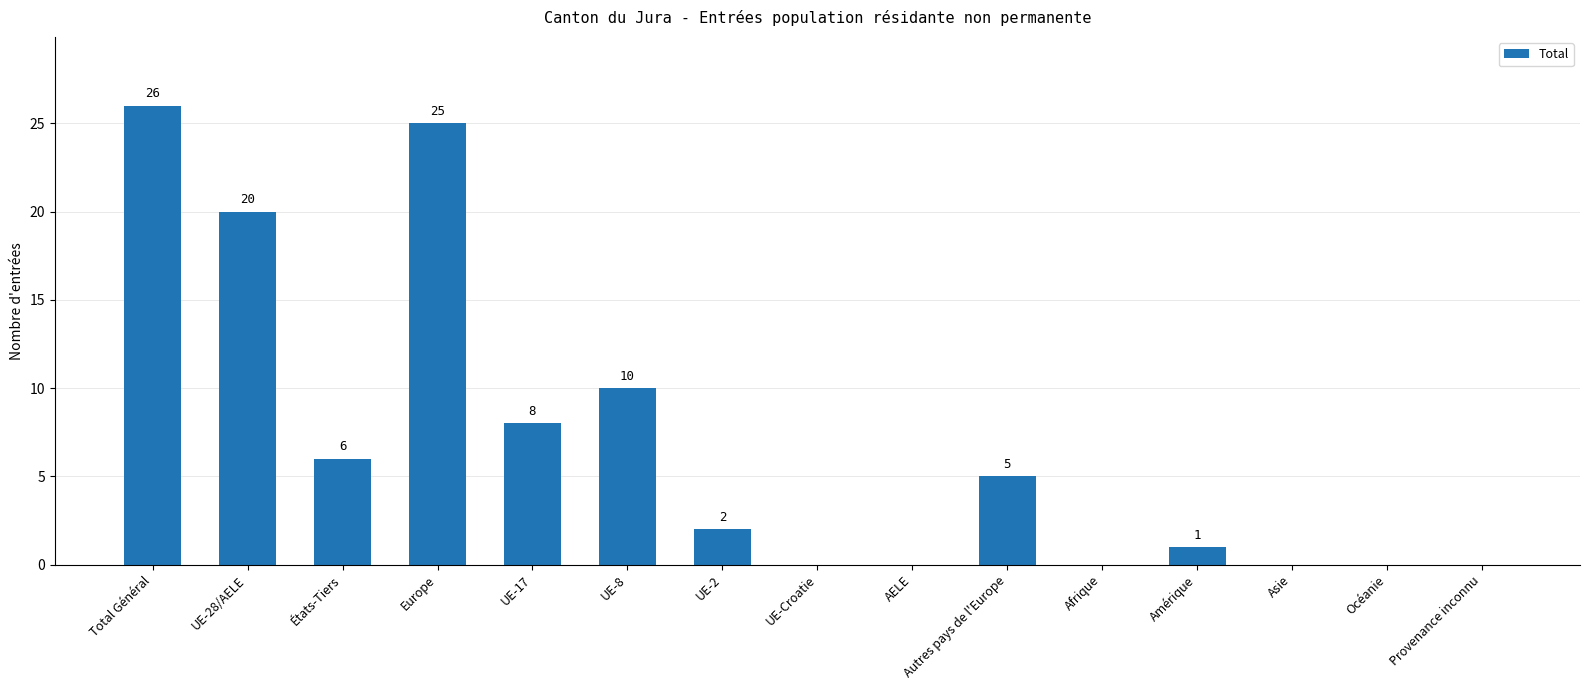

Which label corresponds to the largest value in the chart?

Total Général